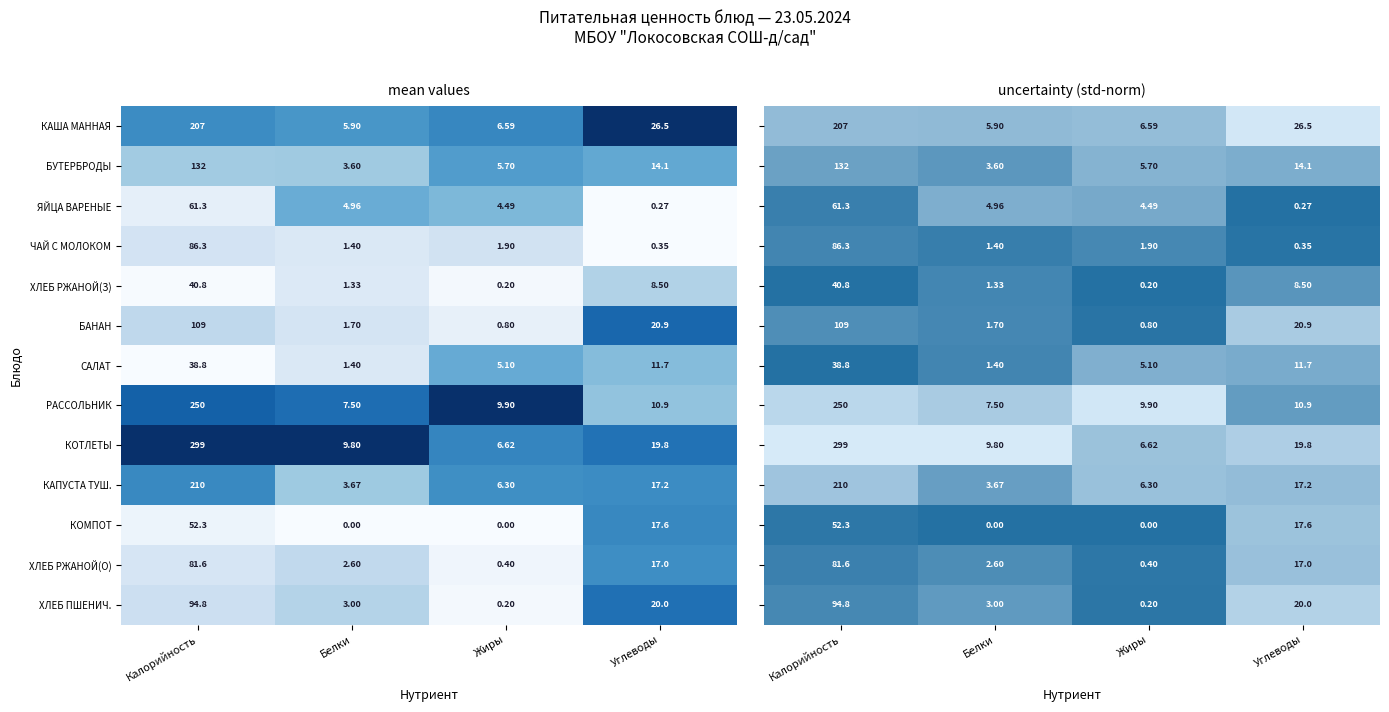

List the labels in order of ХЛЕБ РЖАНОЙ(О) value, largest first.

Калорийность, Углеводы, Белки, Жиры